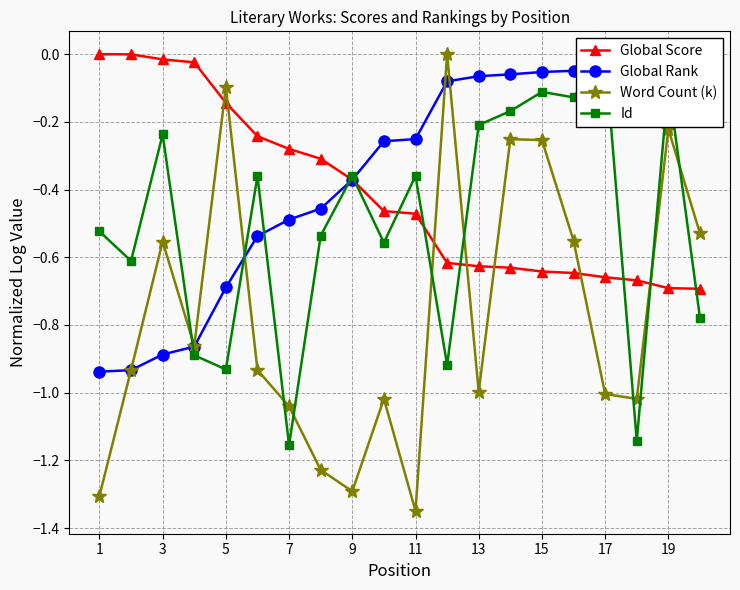

After their last crossing, which series has the higher values: Word Count (k) or Global Score?

Word Count (k)